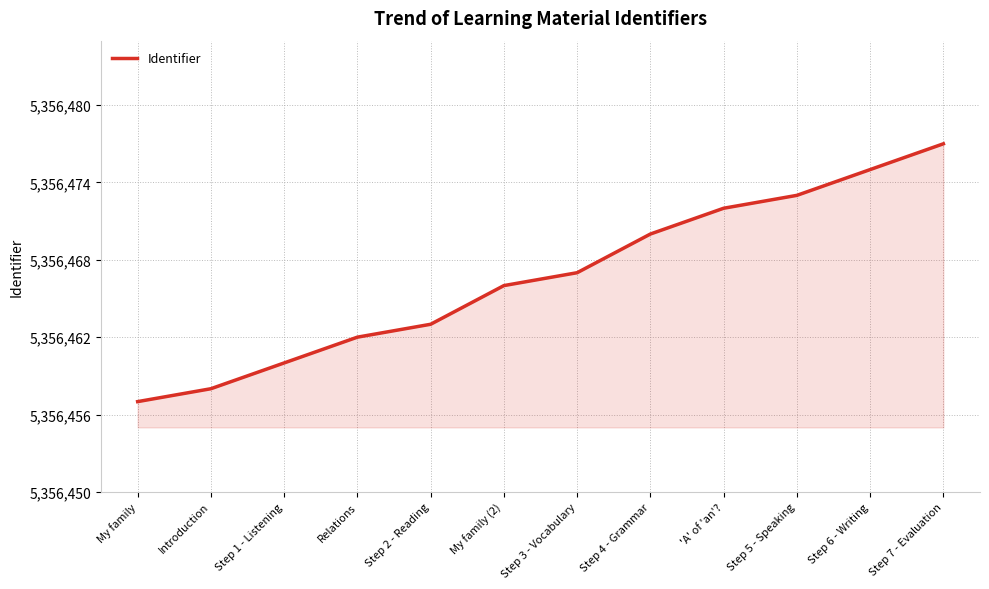

What position from the right is Step 1 - Listening?

10